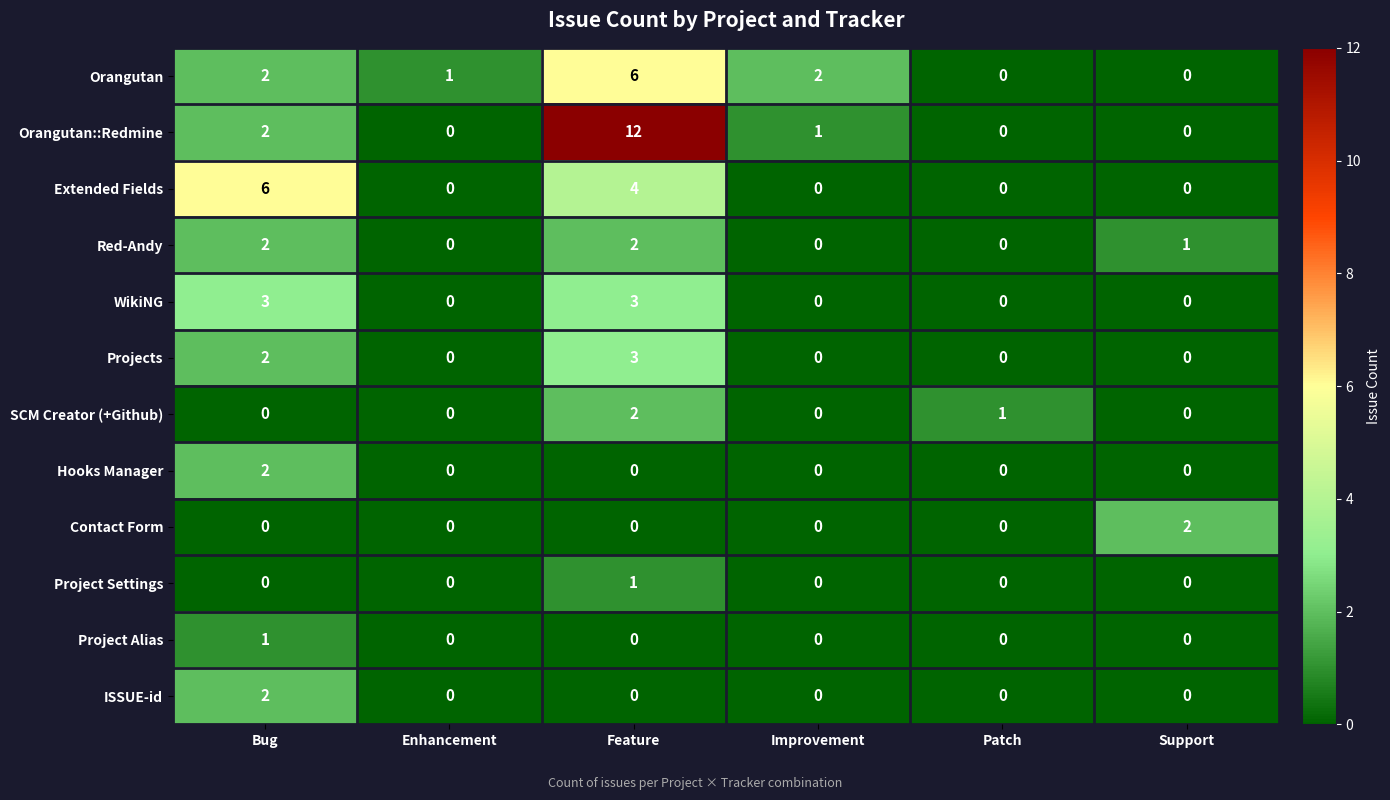

Which category has the highest value across all series?

Feature